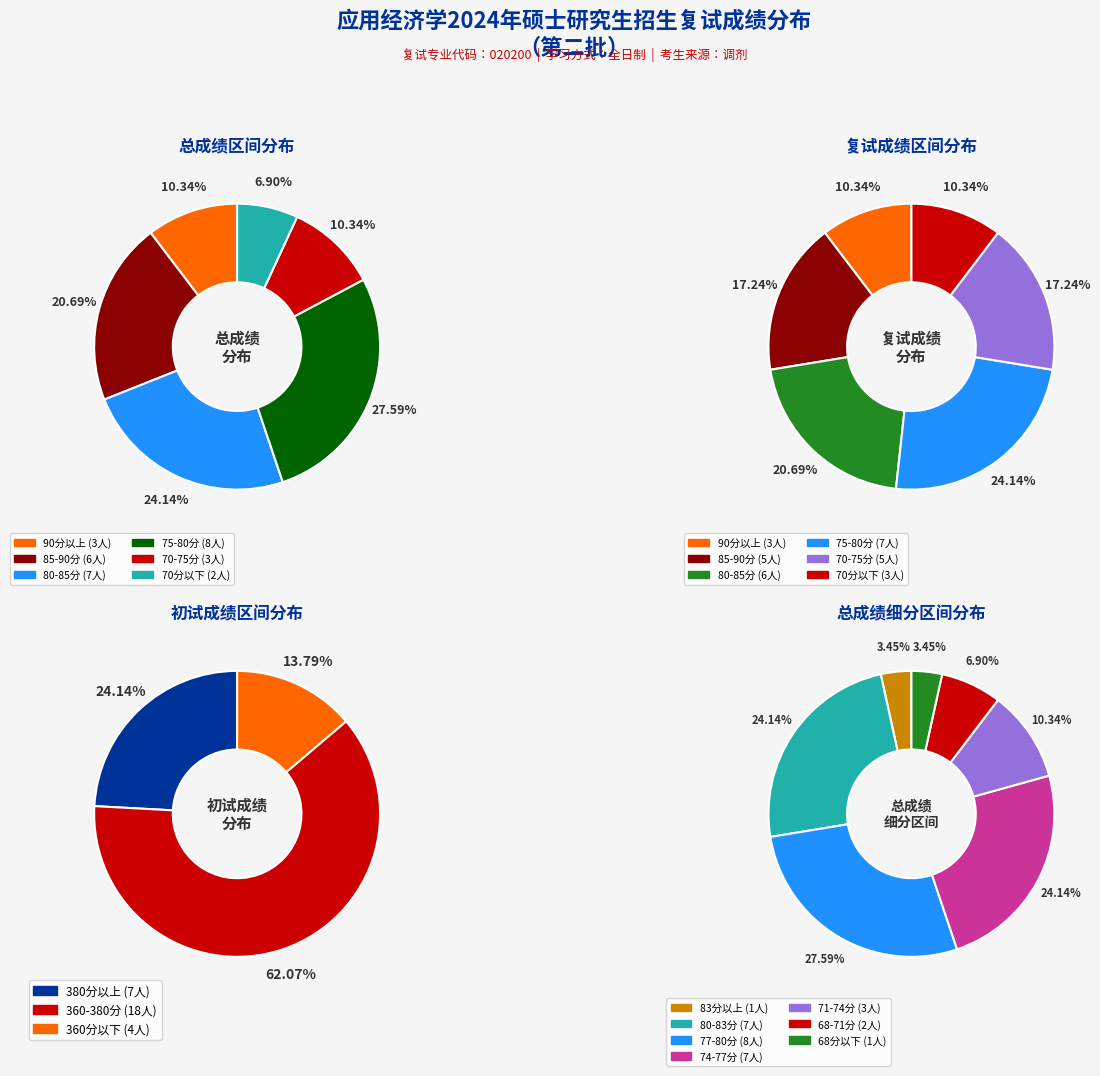

At 12, list the series in order from largest to smallest.

初试成绩, 复试成绩, 总成绩